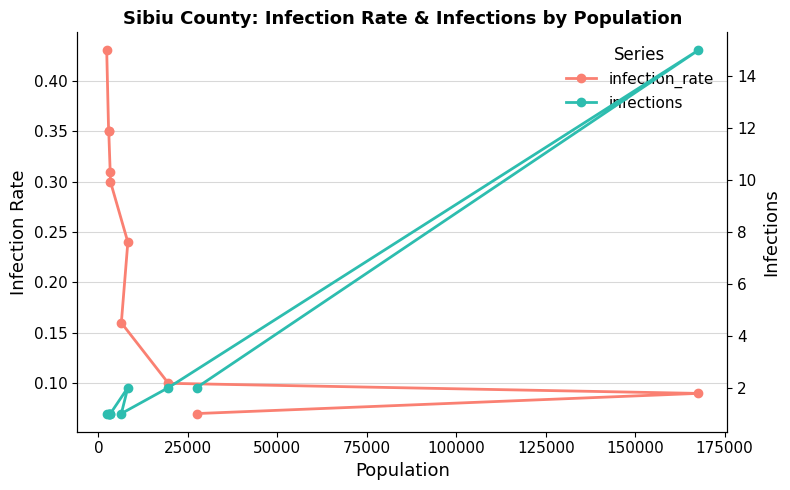

What is the lowest value of the infections series?

1.0